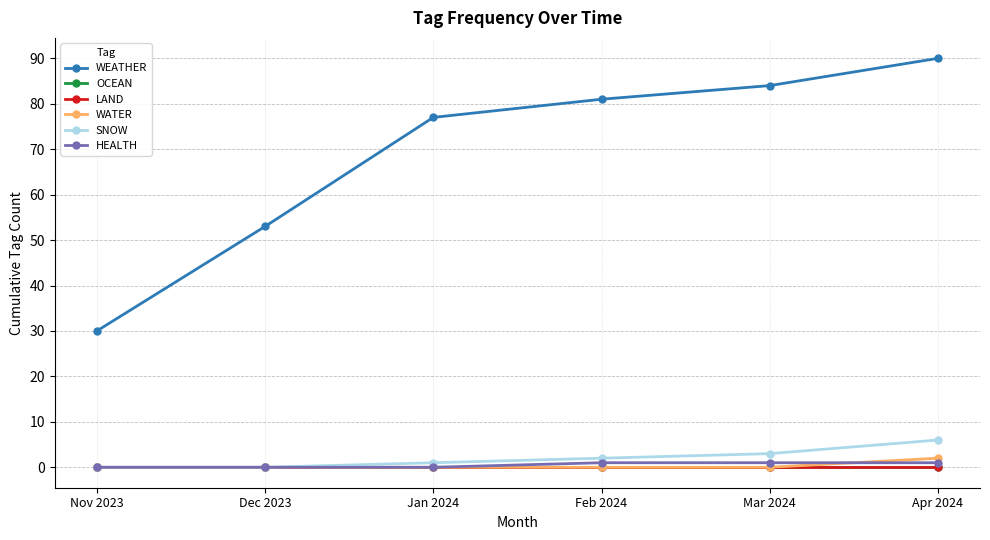

Rank the series at Feb 2024 from lowest to highest value.

OCEAN, LAND, WATER, HEALTH, SNOW, WEATHER